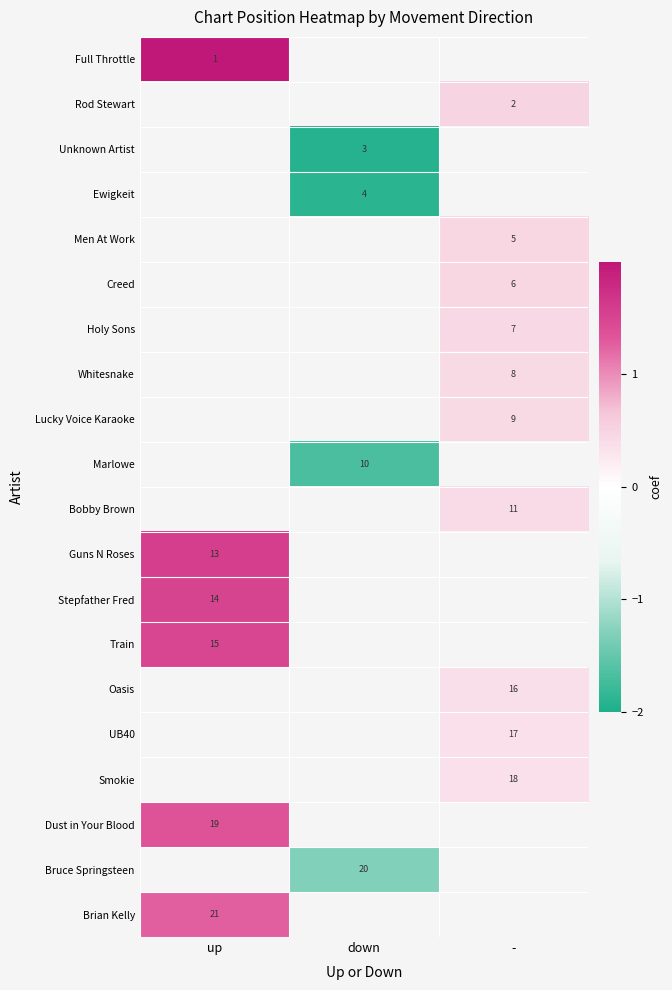

True or false: Train has a value of 26 at up.

False